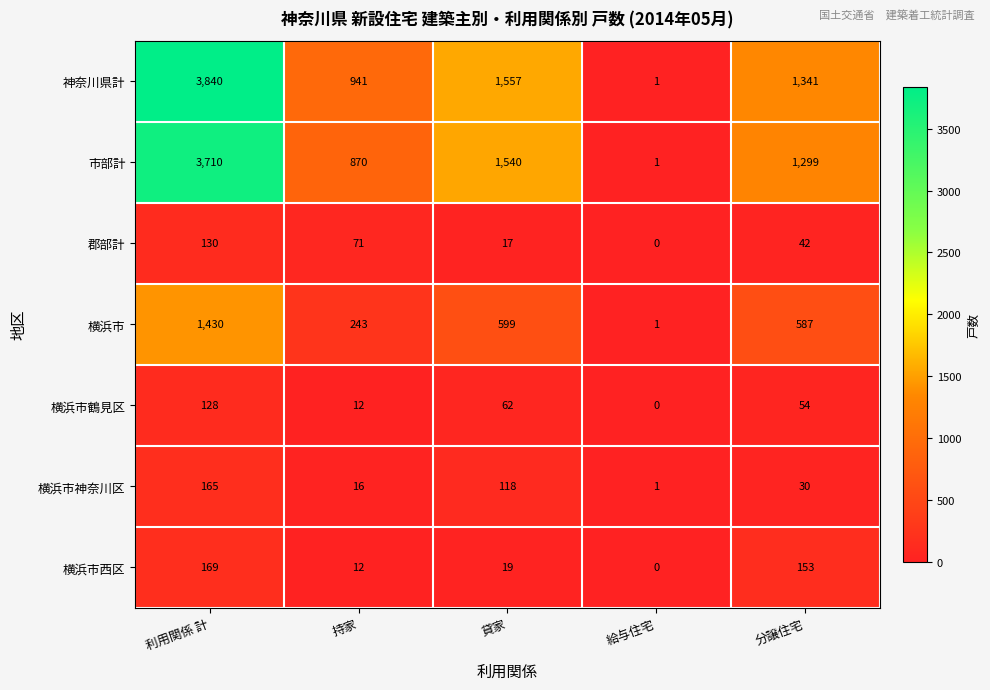

Is it true that 郡部計 equals 0 at 給与住宅?

True